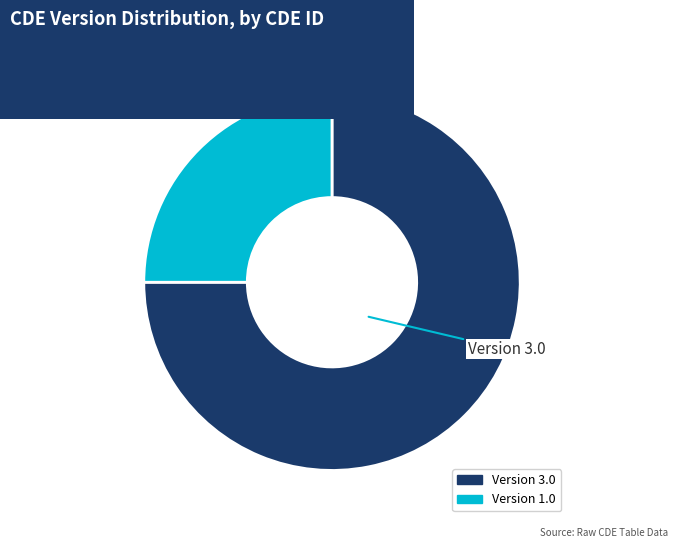

Does any single category account for the majority?

Yes